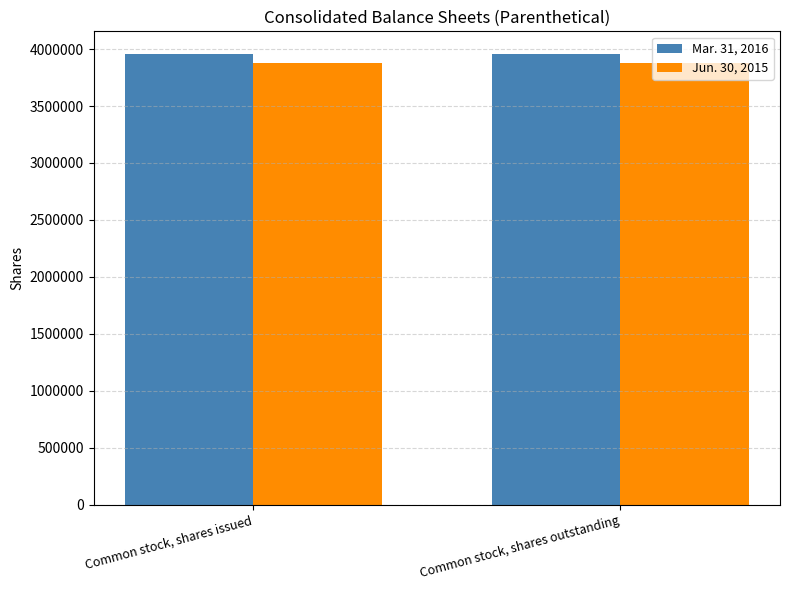

How many distinct data groups are displayed?

2